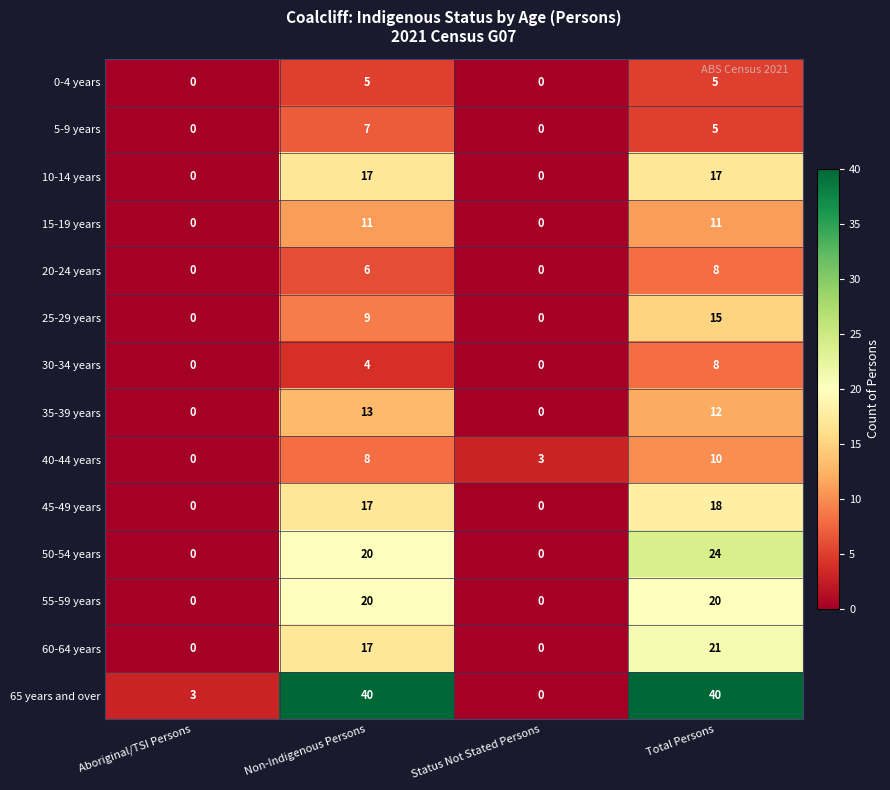

At which category is the sum across all series the highest?

Total Persons